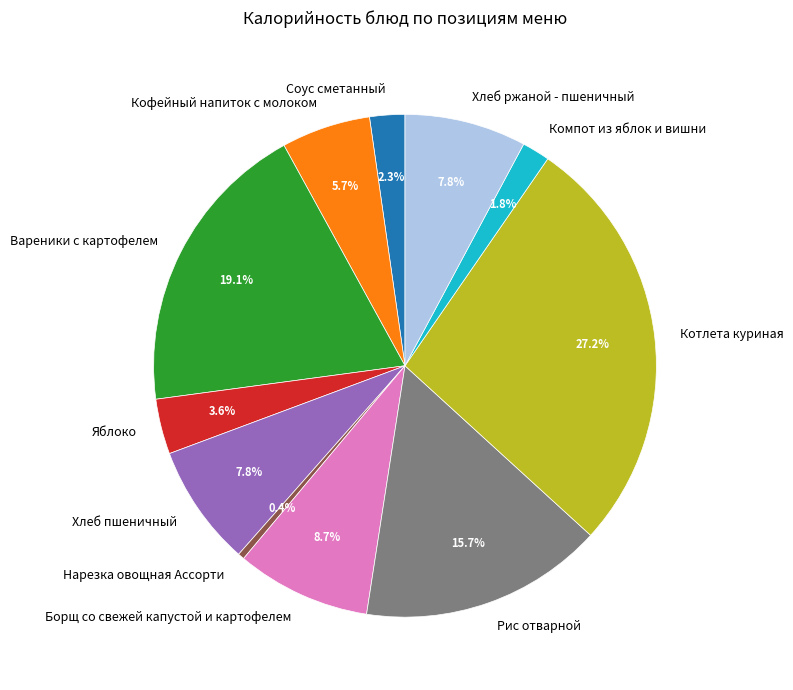

To the nearest percent, what is the combined percentage of Рис отварной and Яблоко?

19%